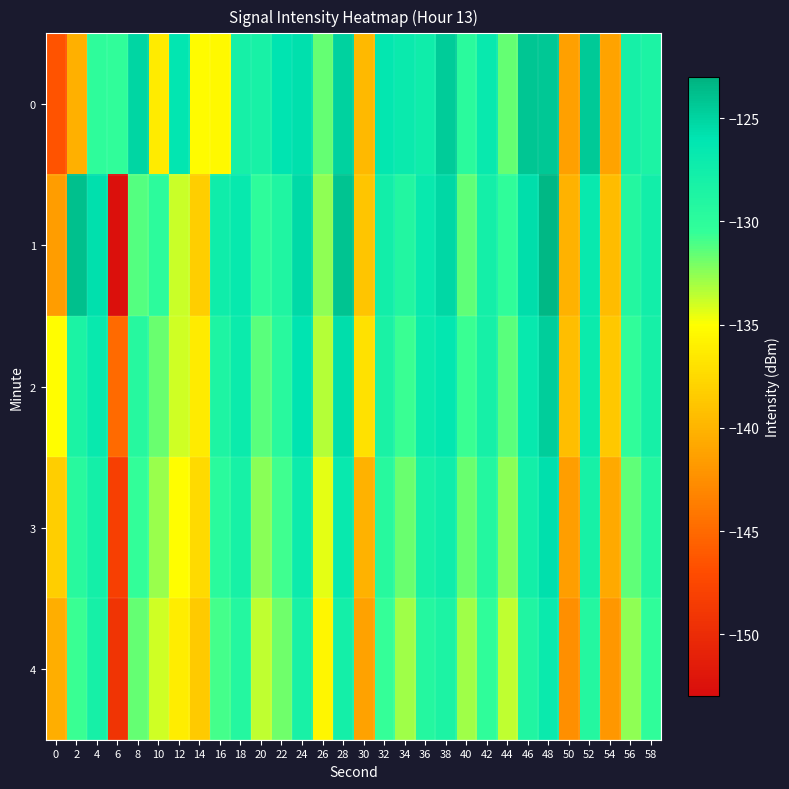

Rank the series at 30 from lowest to highest value.

4, 3, 0, 1, 2